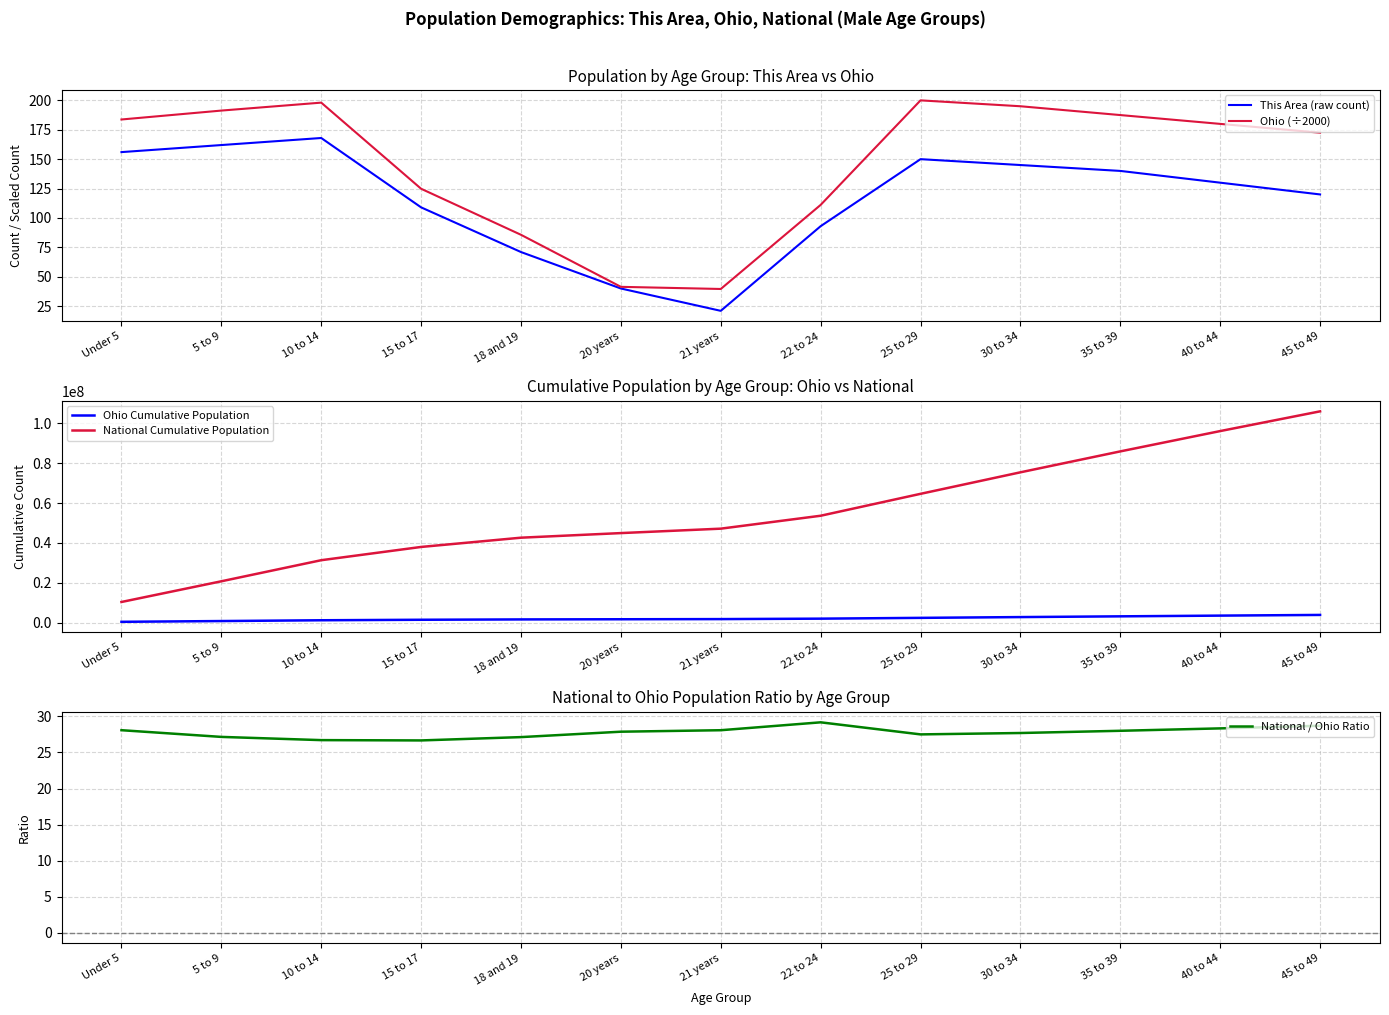

Is the value of National / Ohio Ratio at 20 years greater than the value of Ohio Cumulative Population at 20 years?

No